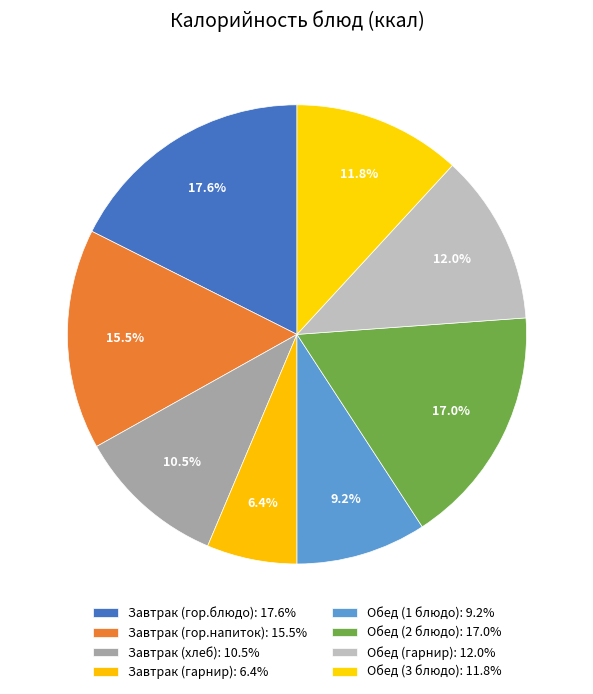

Does Обед (2 блюдо) represent more than half of the total?

No